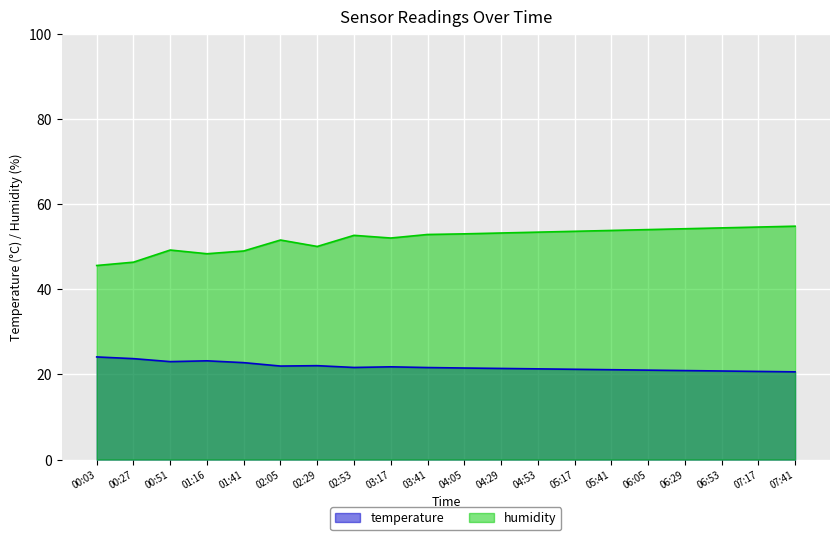

What is the sum of all temperature values?

436.3